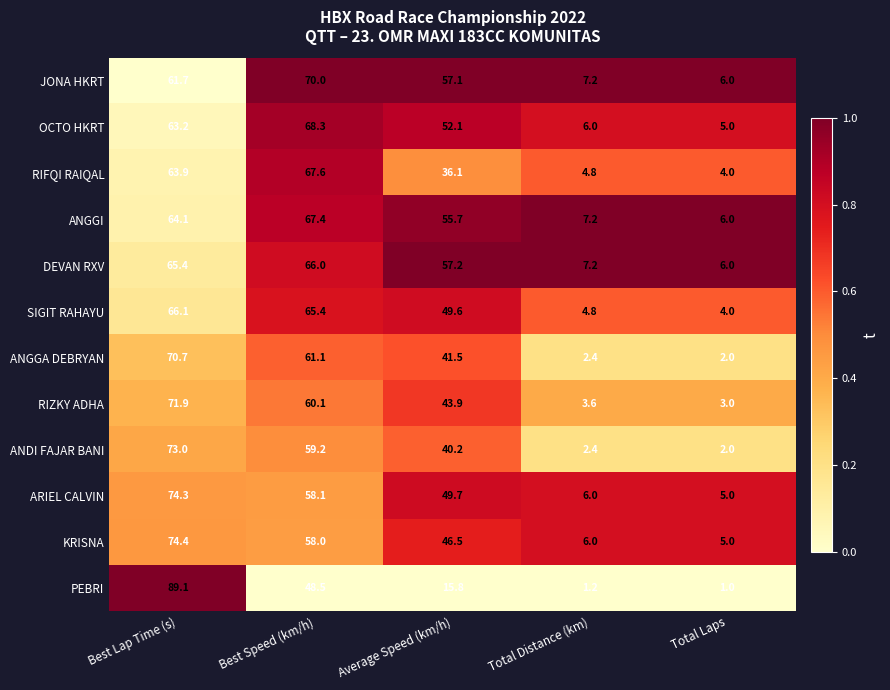

Rank the series by their maximum value, from highest to lowest.

PEBRI, KRISNA, ARIEL CALVIN, ANDI FAJAR BANI, RIZKY ADHA, ANGGA DEBRYAN, JONA HKRT, OCTO HKRT, RIFQI RAIQAL, ANGGI, SIGIT RAHAYU, DEVAN RXV